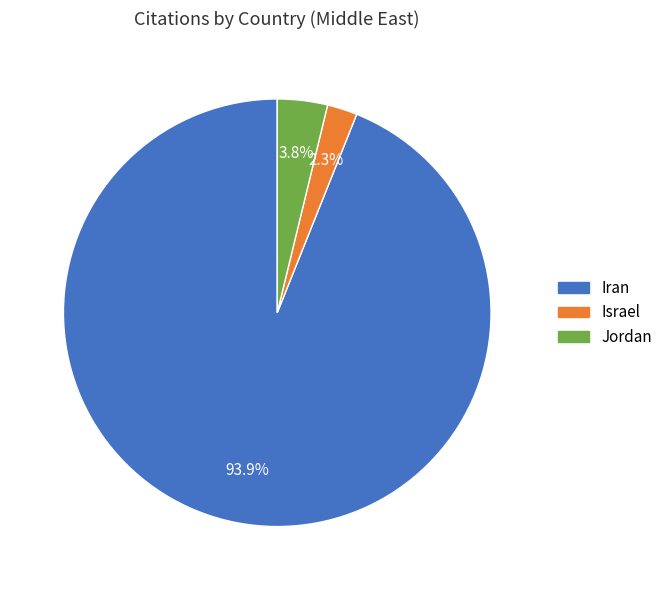

Between Jordan and Iran, which is larger?

Iran